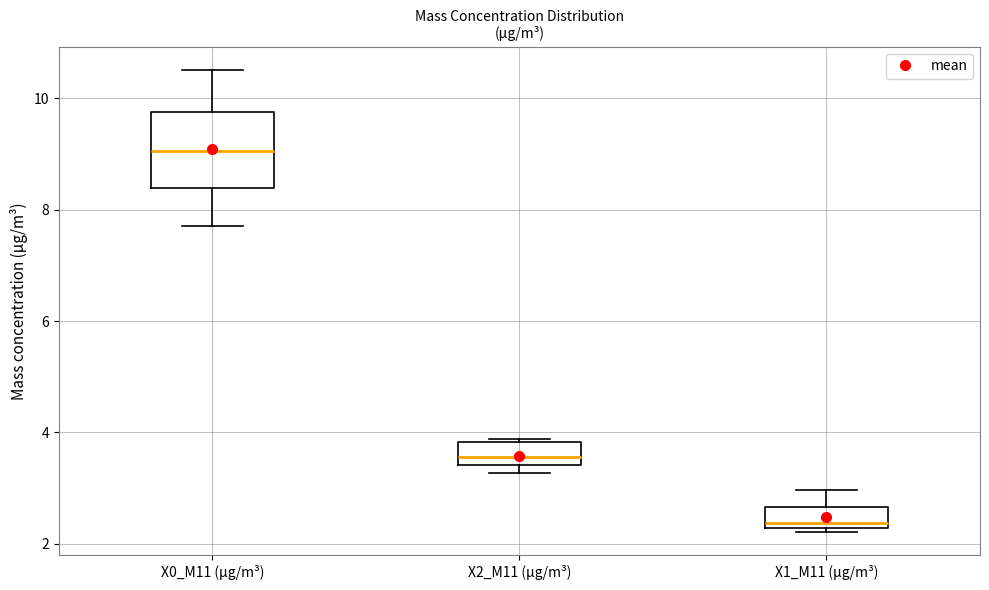

Which box's median line is the lowest?

X1_M11 (μg/m³)